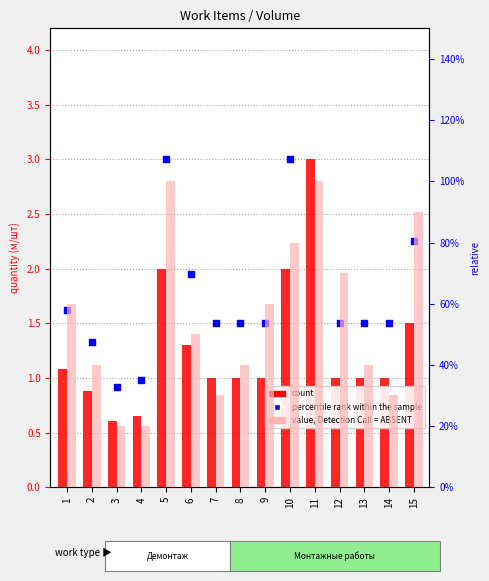

Which series reaches the minimum Y coordinate?

value, Detection Call = ABSENT